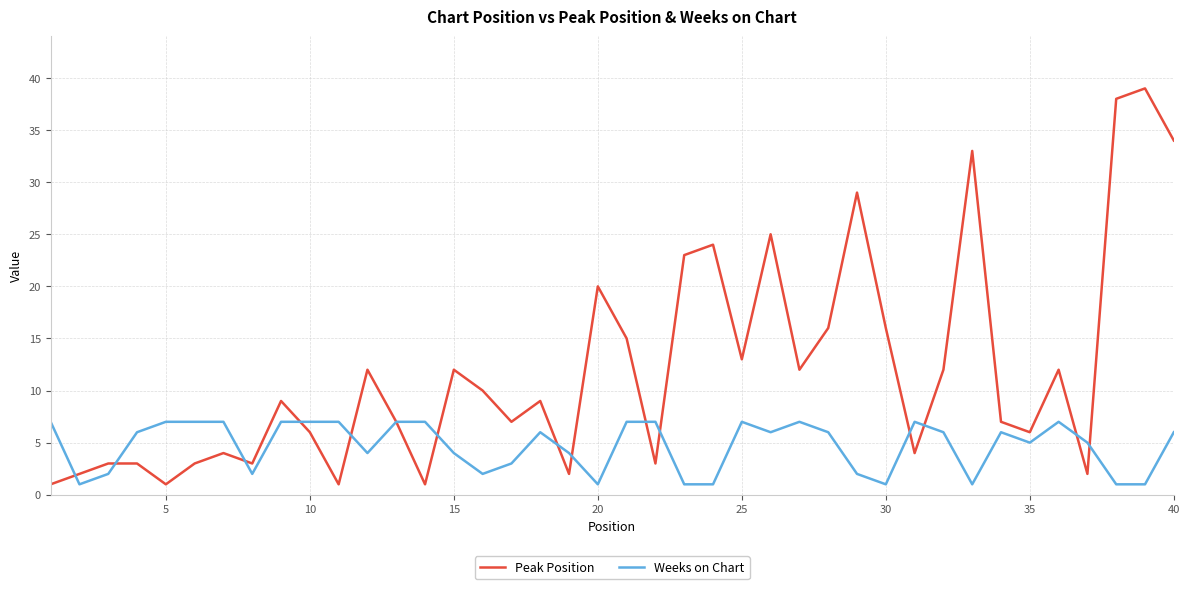

What is the lowest value of the Weeks on Chart series?

1